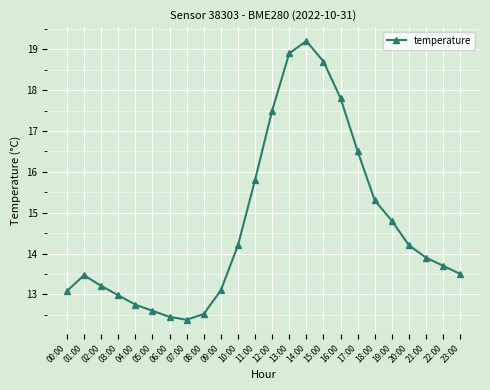

What is the label of the 13th point from the left?

12:00